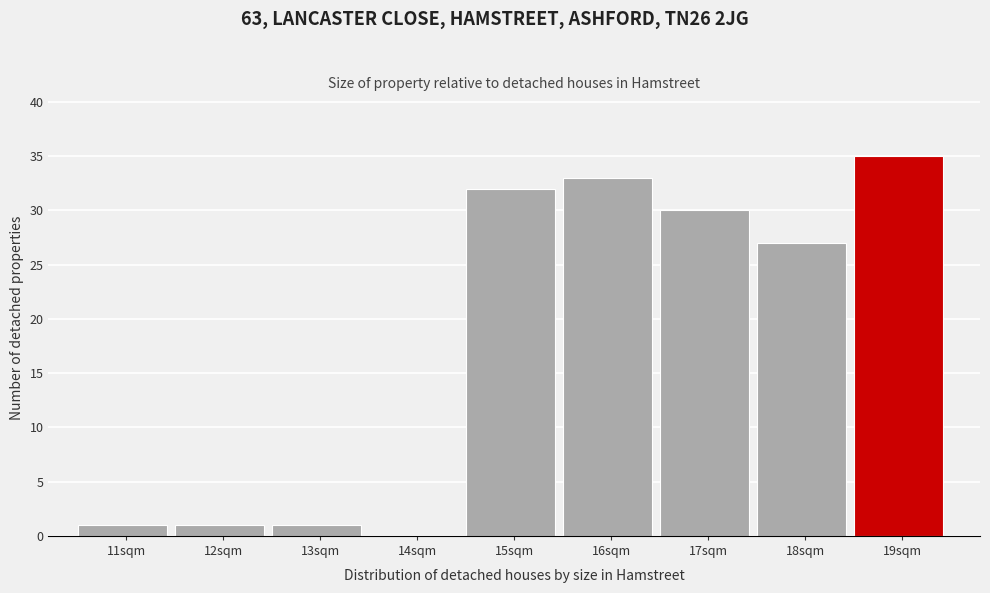

Reading left to right, list all the values displayed in this chart.

11sqm=1	12sqm=1	13sqm=1	14sqm=0	15sqm=32	16sqm=33	17sqm=30	18sqm=27	19sqm=35